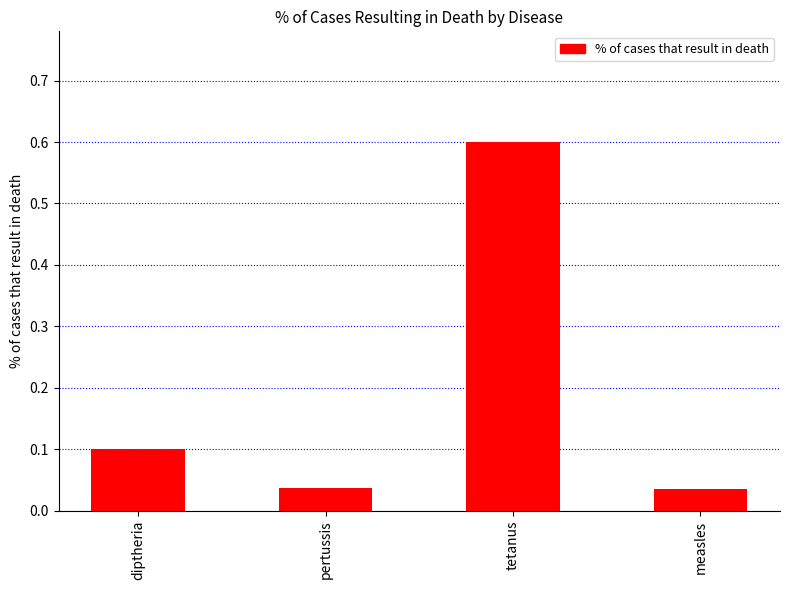

What is the sum of the values at pertussis and tetanus?

0.6